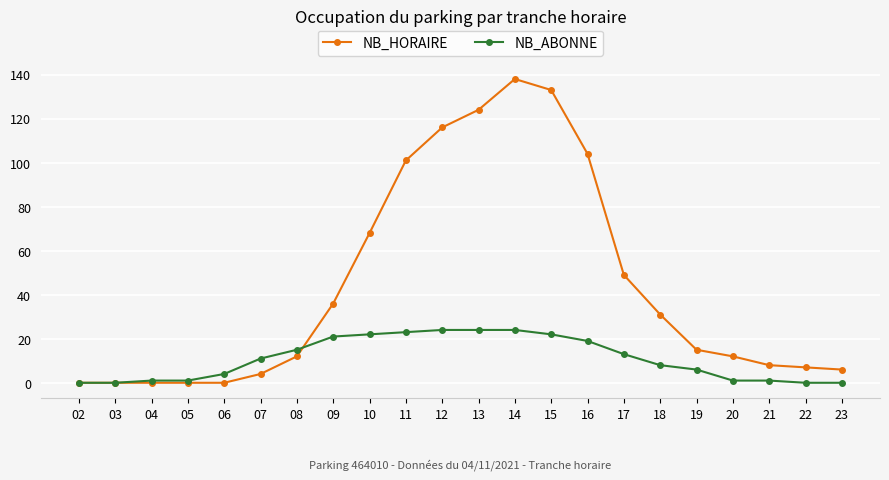

The value of NB_ABONNE at 03 is 0. True or false?

True